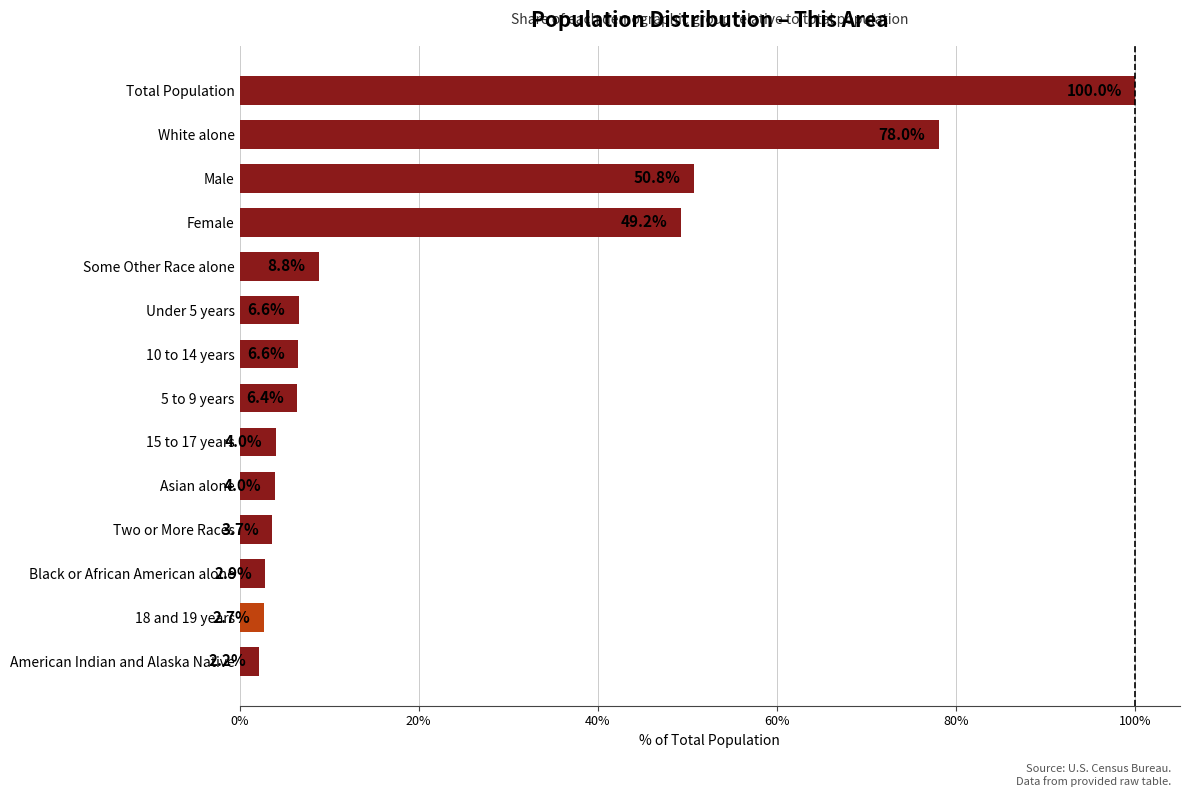

What is the sum of all values?

325.8